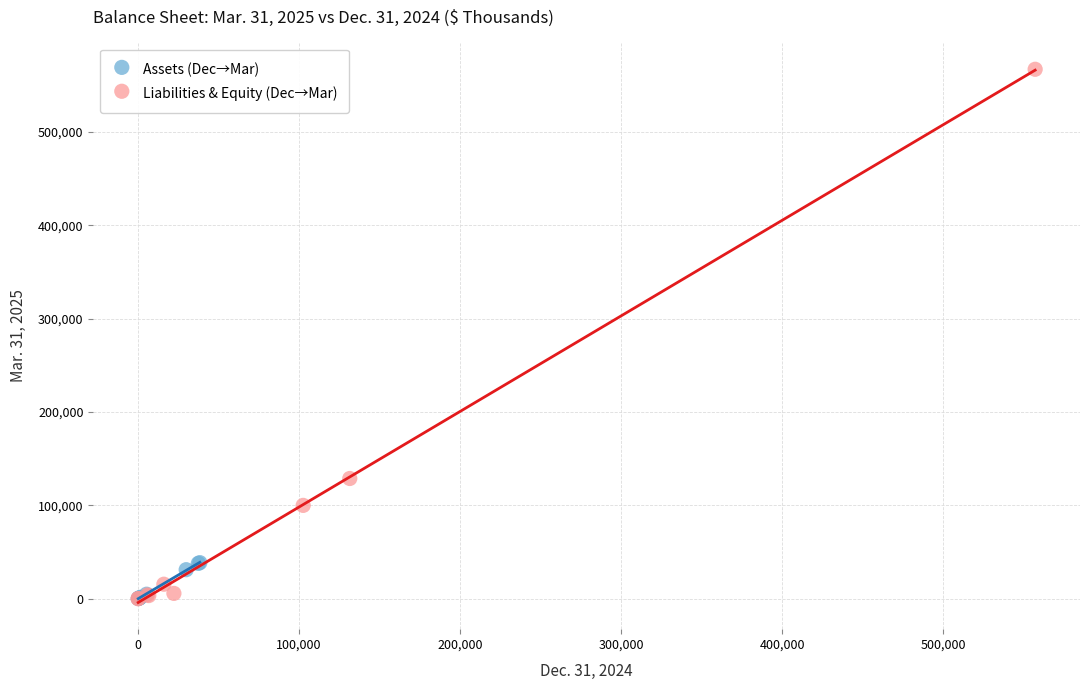

Which series contains the highest Y value?

Liabilities & Equity (Dec→Mar)